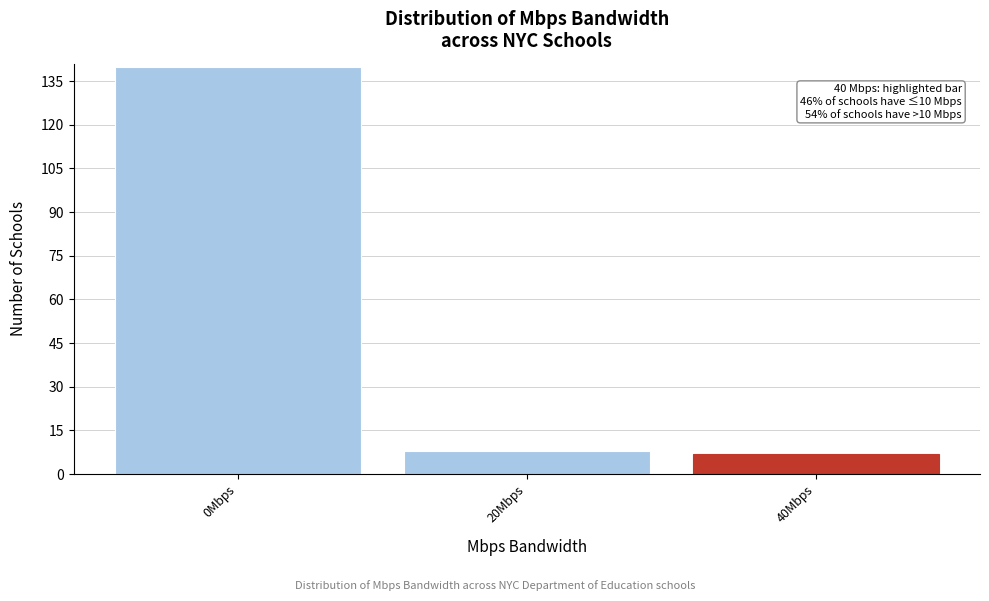

Reading right to left, transcribe all the data shown in this chart.

40Mbps=7	20Mbps=8	0Mbps=140